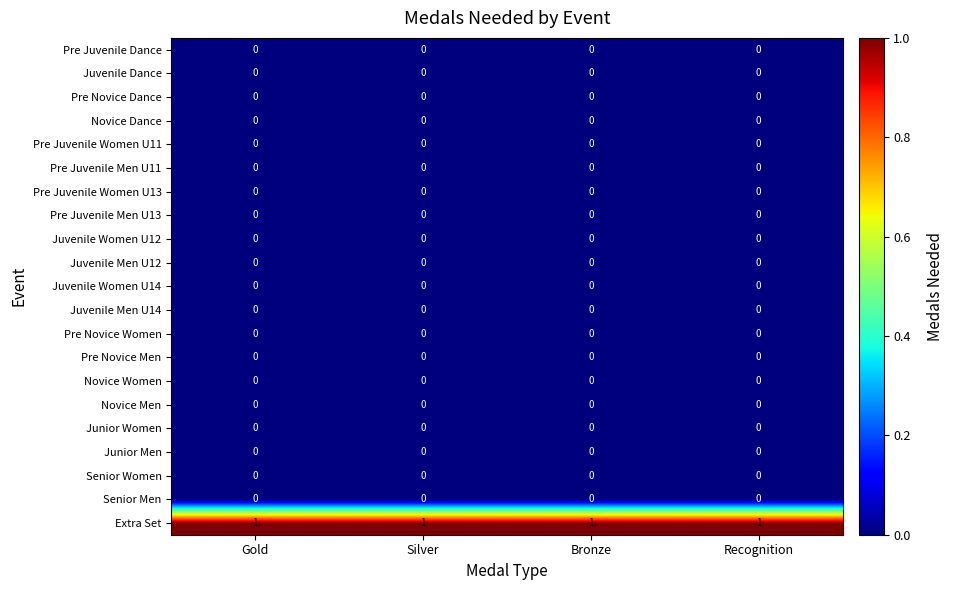

Which series has the largest total across all categories?

Extra Set